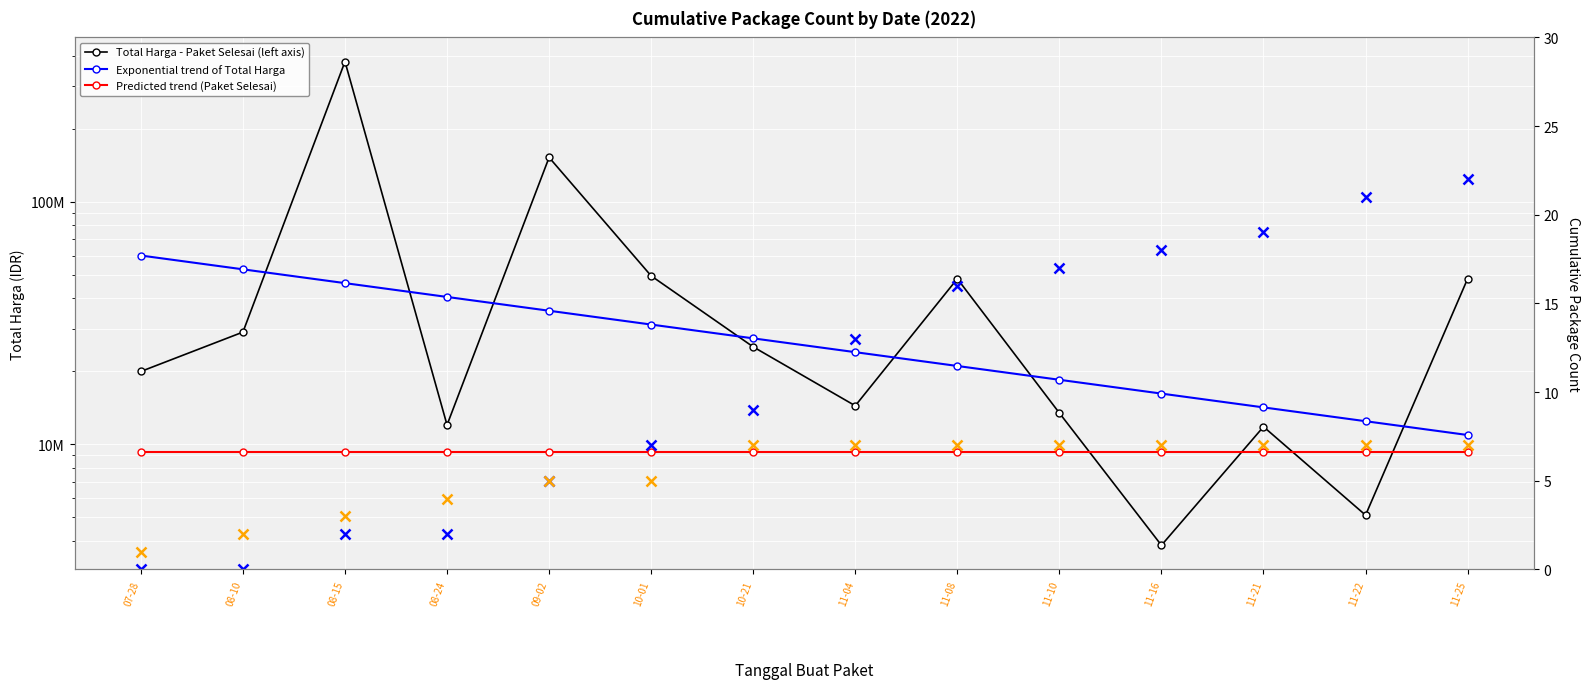

What is the greatest value displayed?

379075000.0